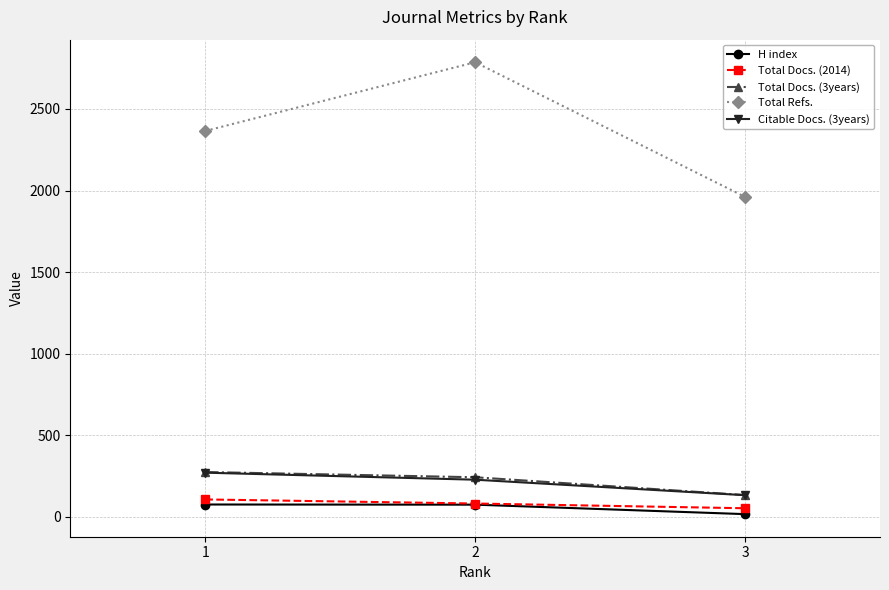

At which category is the sum across all series the highest?

2